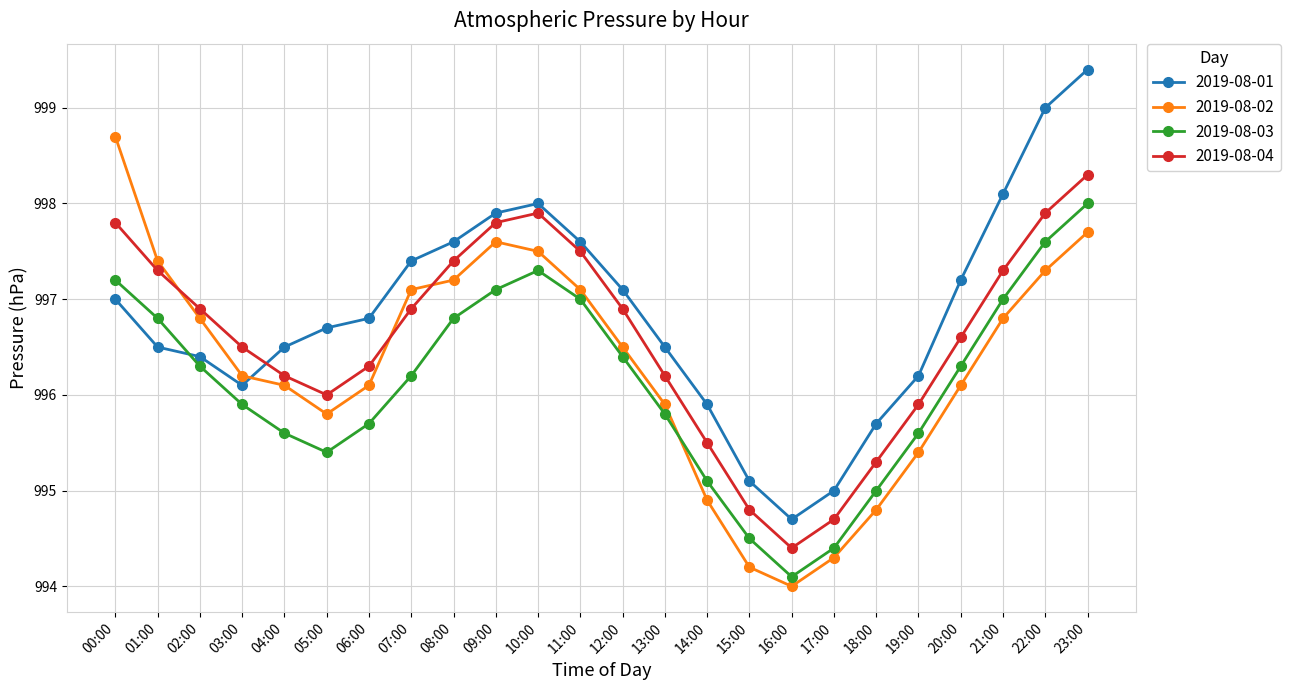

Rank the series by their maximum value, from highest to lowest.

2019-08-01, 2019-08-02, 2019-08-04, 2019-08-03